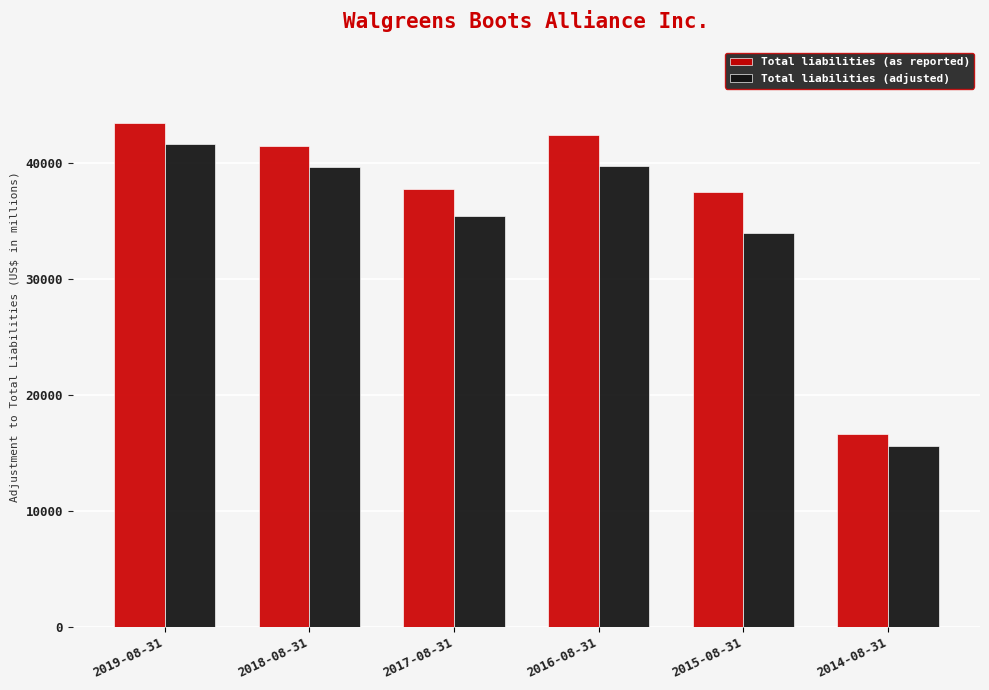

Are the bars horizontal?

No